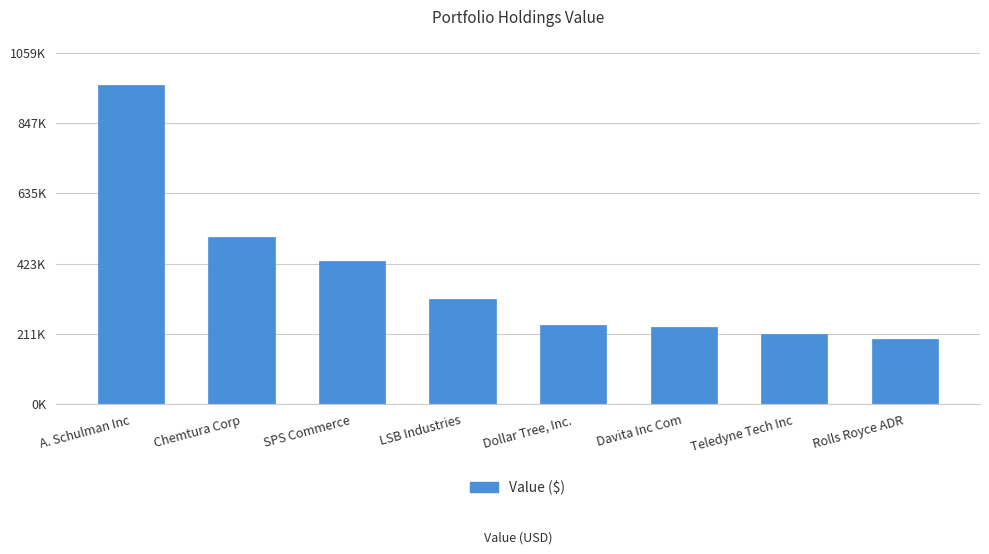

Rank the categories by value from highest to lowest.

A. Schulman Inc, Chemtura Corp, SPS Commerce, LSB Industries, Dollar Tree, Inc., Davita Inc Com, Teledyne Tech Inc, Rolls Royce ADR